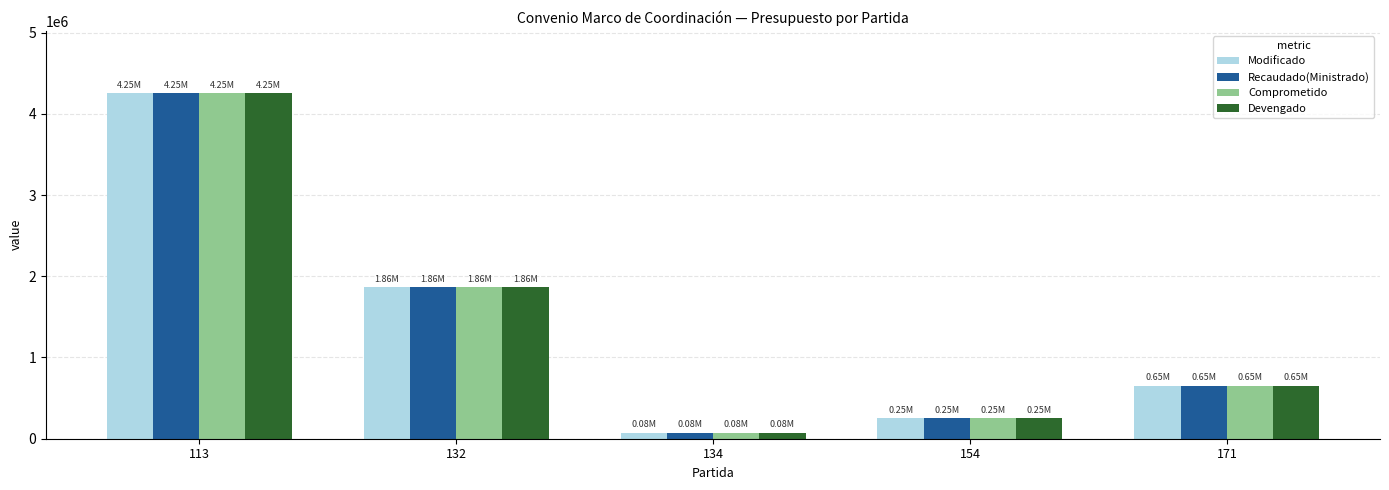

What is the difference between the Recaudado(Ministrado) values at 134 and 154?

177760.3